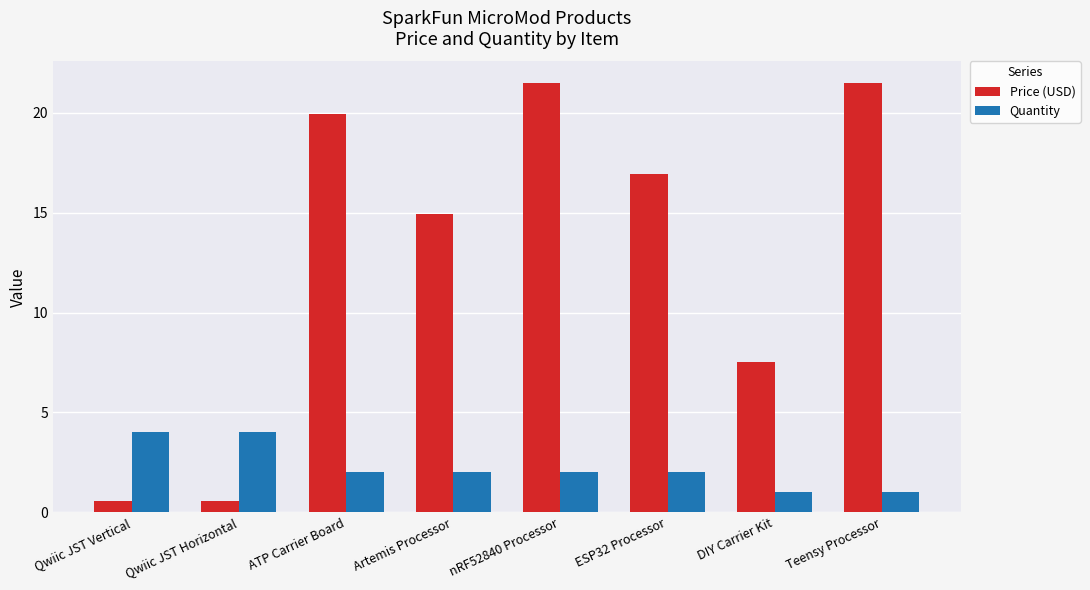

List the series in order of their overall mean, highest first.

Price (USD), Quantity